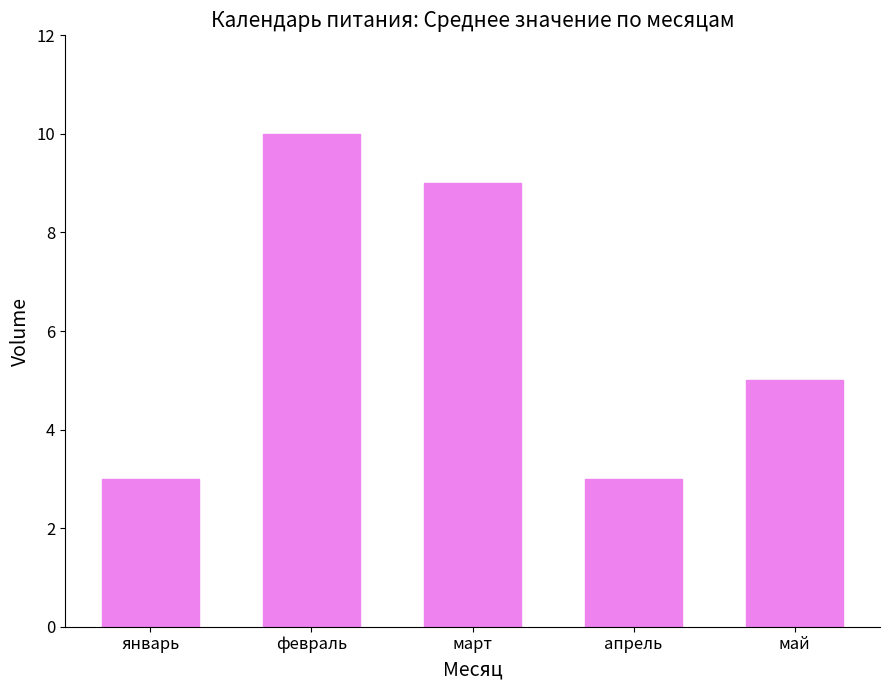

Are the bars grouped side by side (vs. stacked)?

No